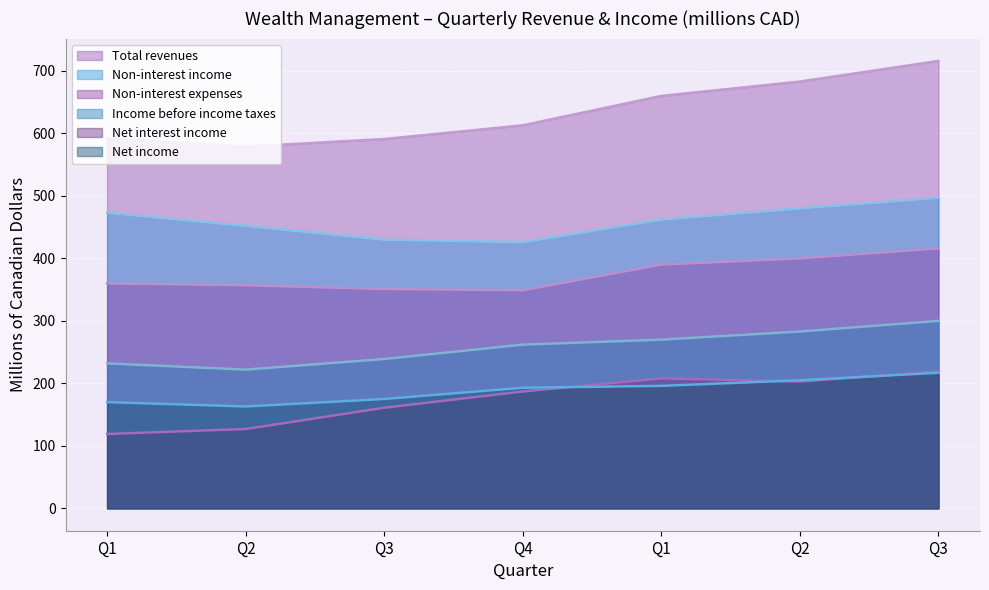

Is the value of Non-interest expenses at Q1 greater than the value of Income before income taxes at Q1?

Yes